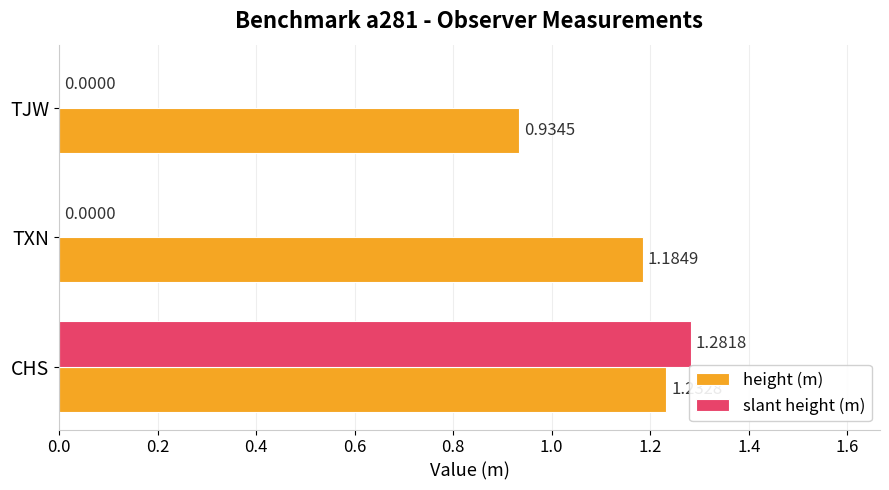

Which category has the highest value in the slant height (m) series?

CHS